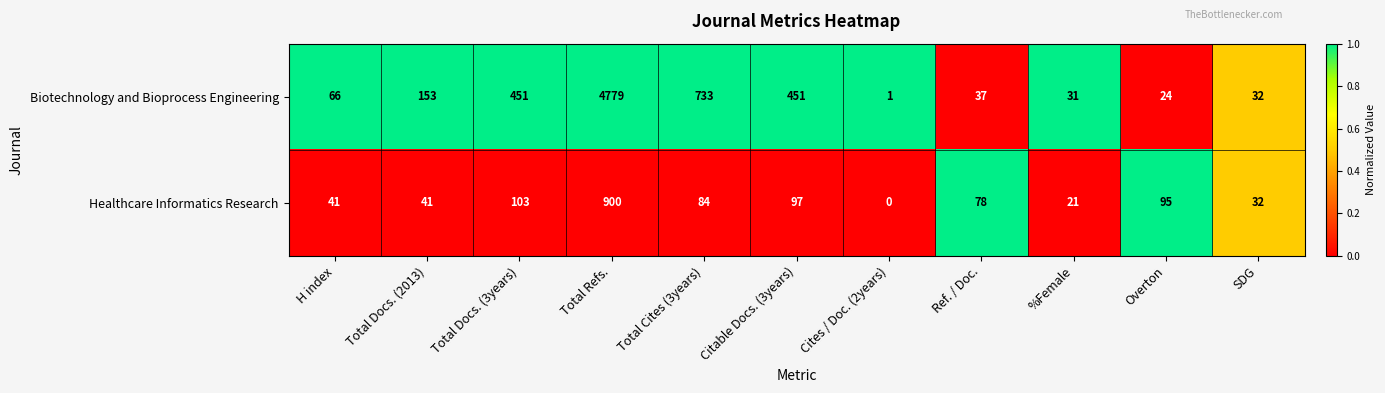

Which series has the largest total across all categories?

Biotechnology and Bioprocess Engineering